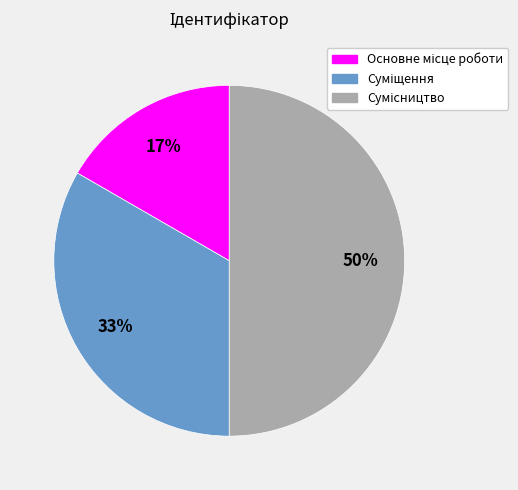

To the nearest percent, what is the average slice percentage?

33%